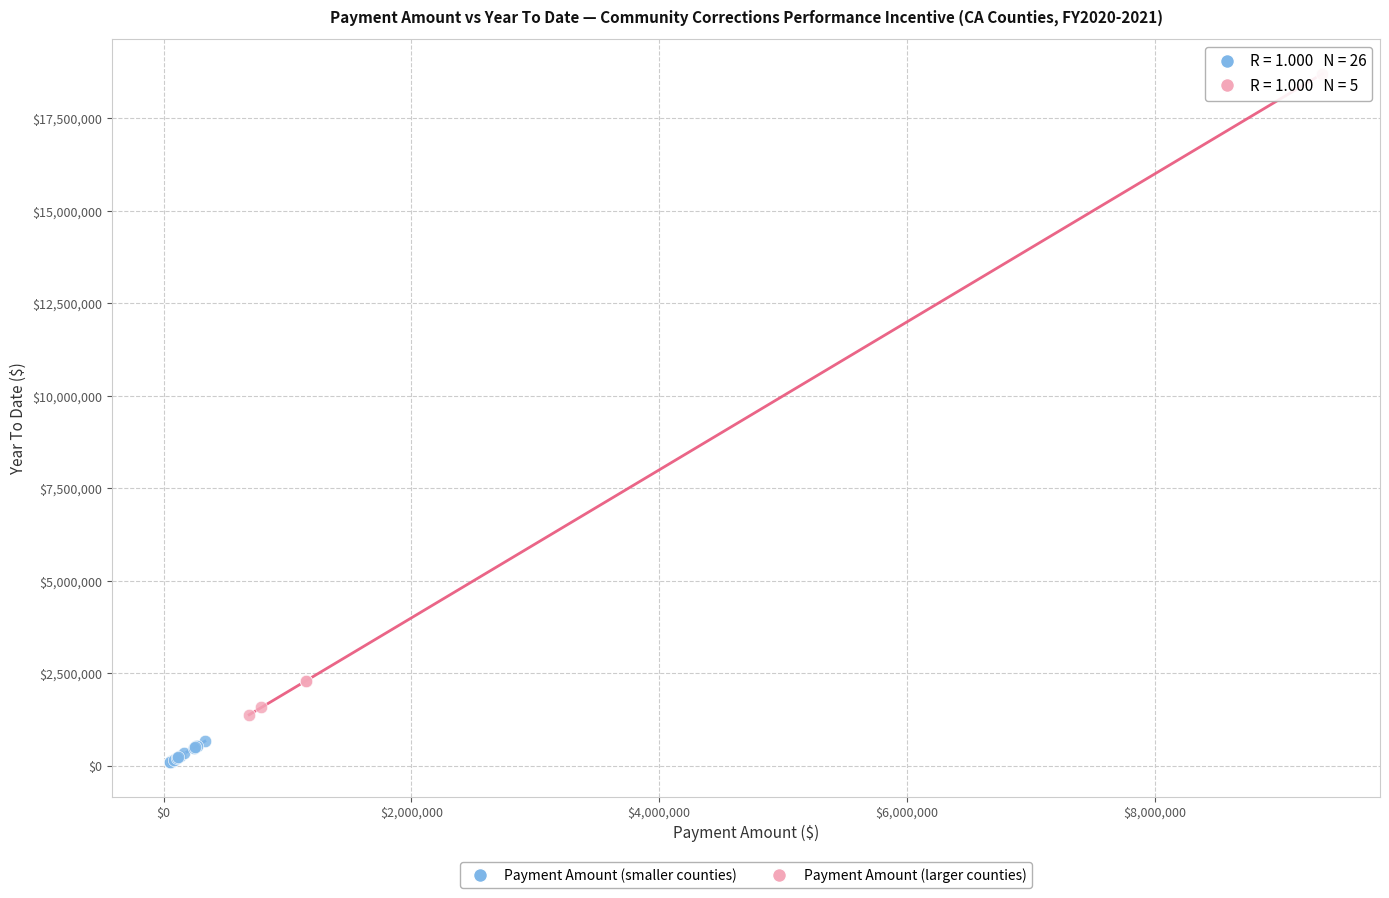

Which series contains the highest Y value?

Payment Amount (larger counties)